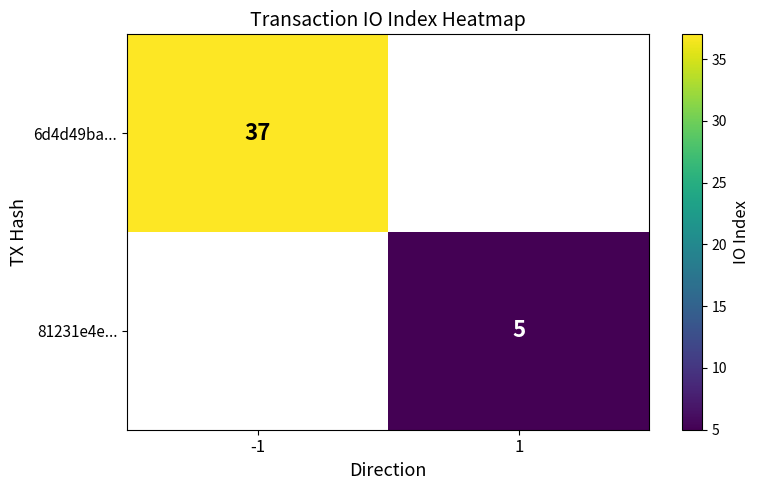

True or false: 81231e4e... has a value of 8 at 1.

False